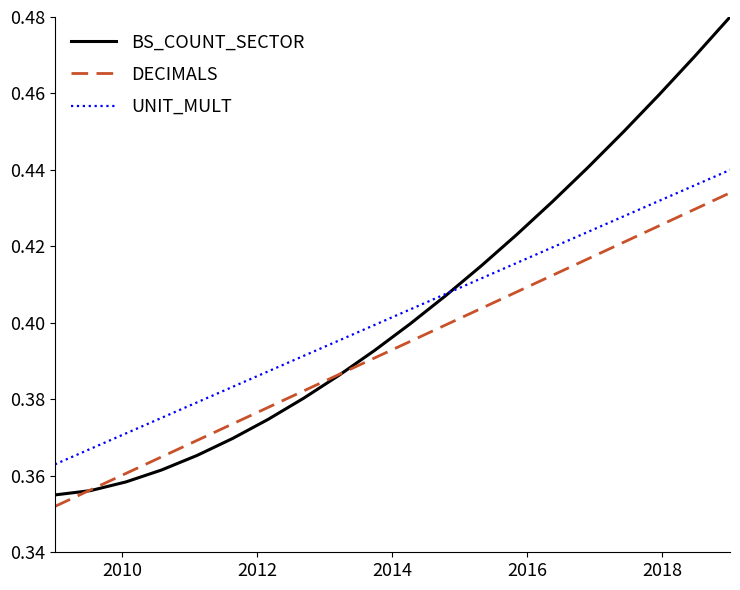

True or false: DECIMALS and UNIT_MULT cross at least once.

False